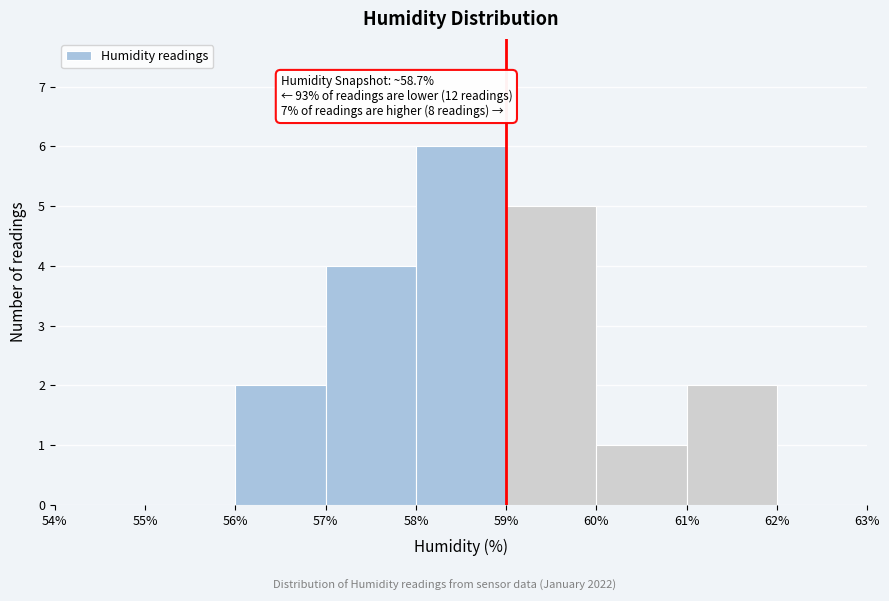

Which range on the x-axis has the tallest bar?

58% to 59%